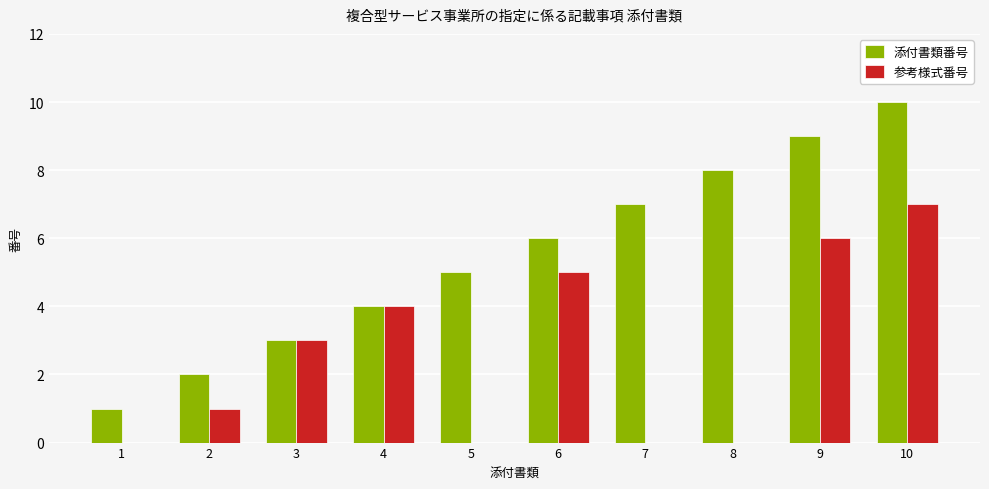

Does the chart contain stacked bars?

No